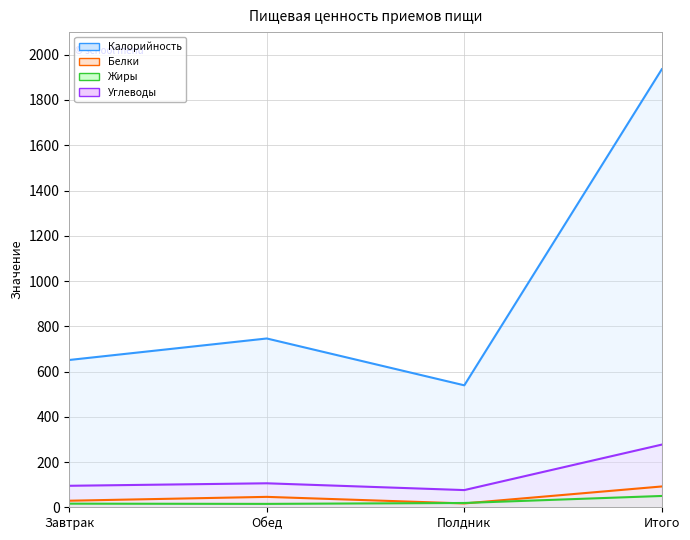

What is the difference between the Углеводы values at Обед and Итого?

171